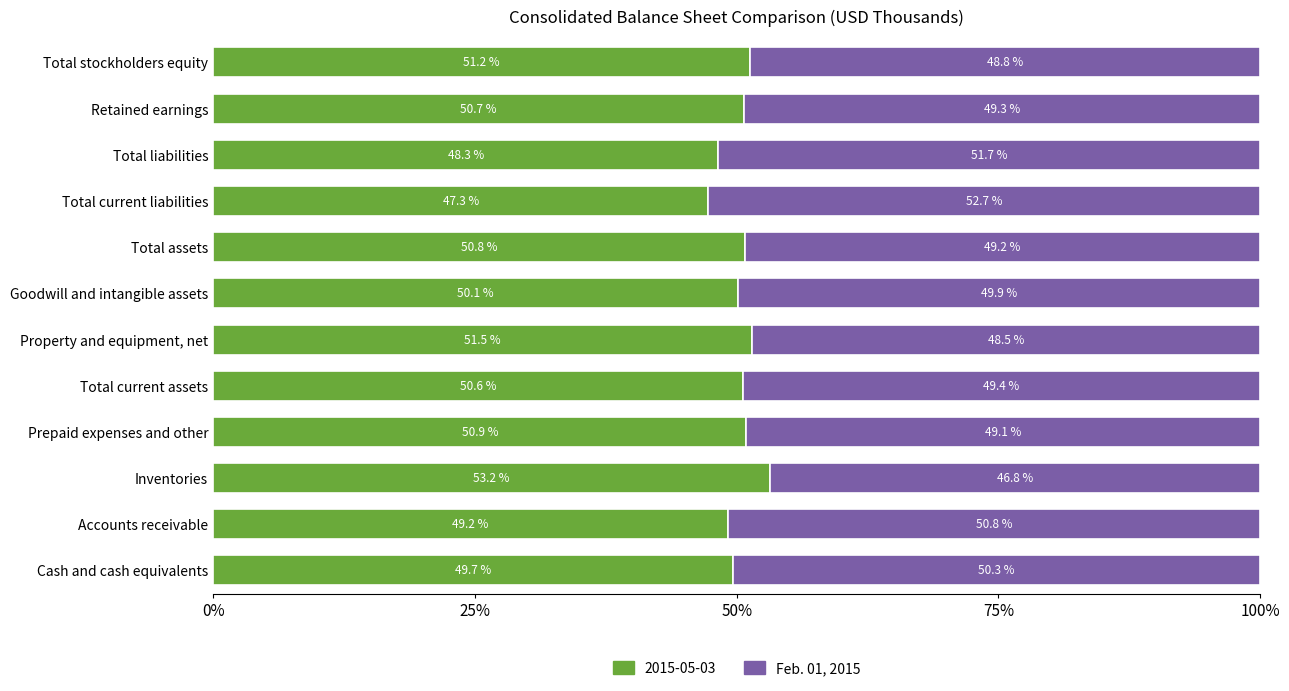

Rank the categories by 2015-05-03 value from lowest to highest.

Total current liabilities, Total liabilities, Accounts receivable, Cash and cash equivalents, Goodwill and intangible assets, Total current assets, Retained earnings, Total assets, Prepaid expenses and other, Total stockholders equity, Property and equipment, net, Inventories